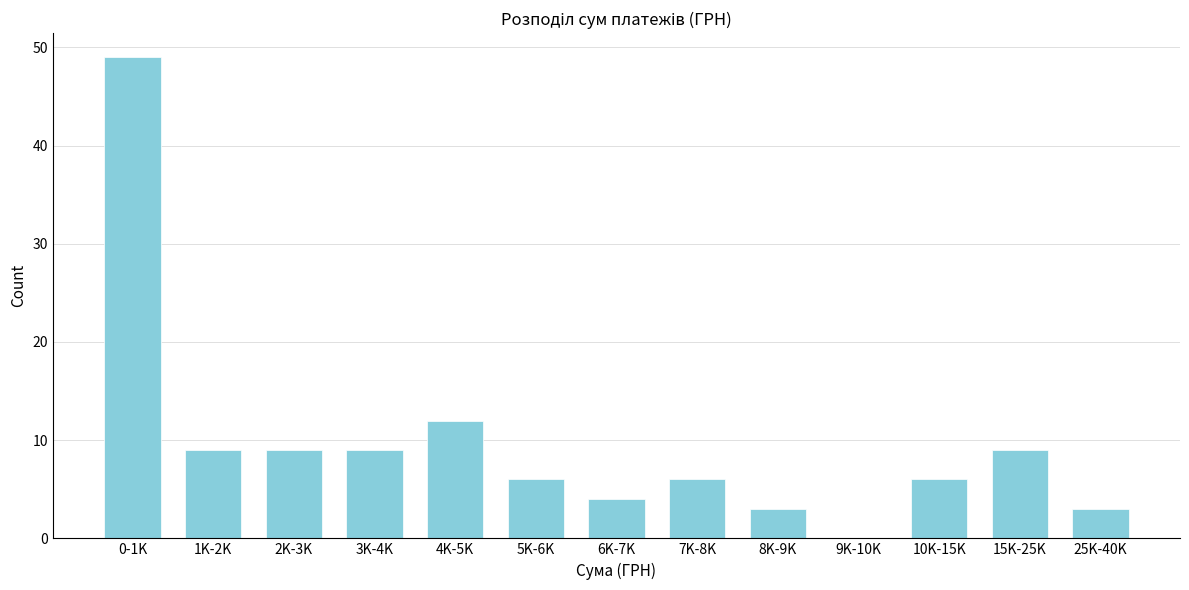

Reading right to left, transcribe all the data shown in this chart.

25K-40K=3	15K-25K=9	10K-15K=6	9K-10K=0	8K-9K=3	7K-8K=6	6K-7K=4	5K-6K=6	4K-5K=12	3K-4K=9	2K-3K=9	1K-2K=9	0-1K=49